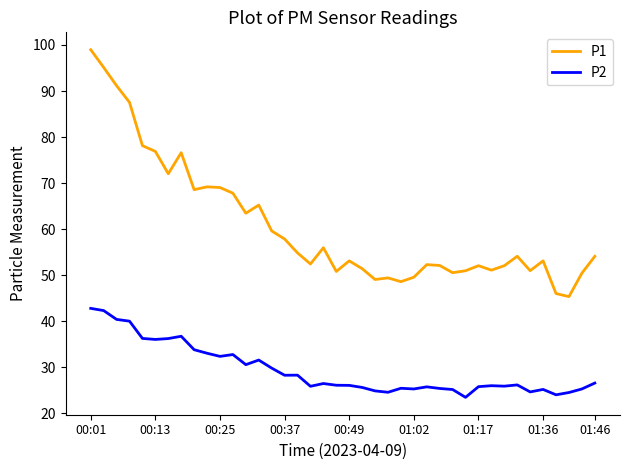

What is the highest value of the P2 series?

42.8